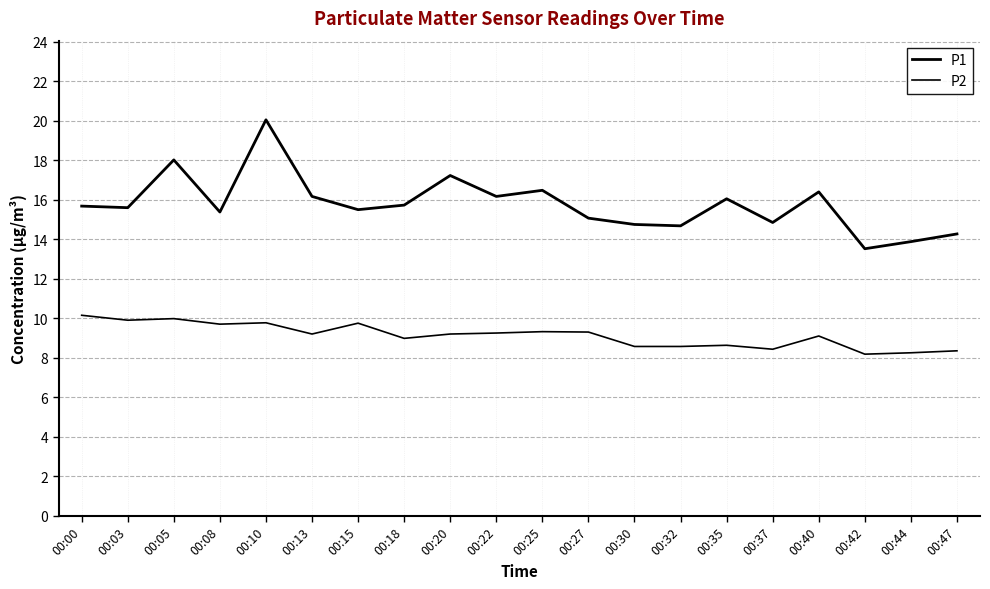

In P2, how many points are higher than both neighbors (excluding endpoints)?

6